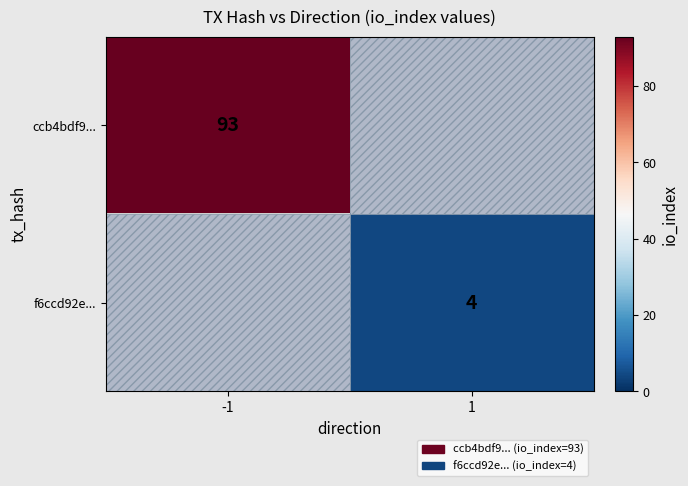

Is it true that ccb4bdf9... equals 55.9 at -1?

False